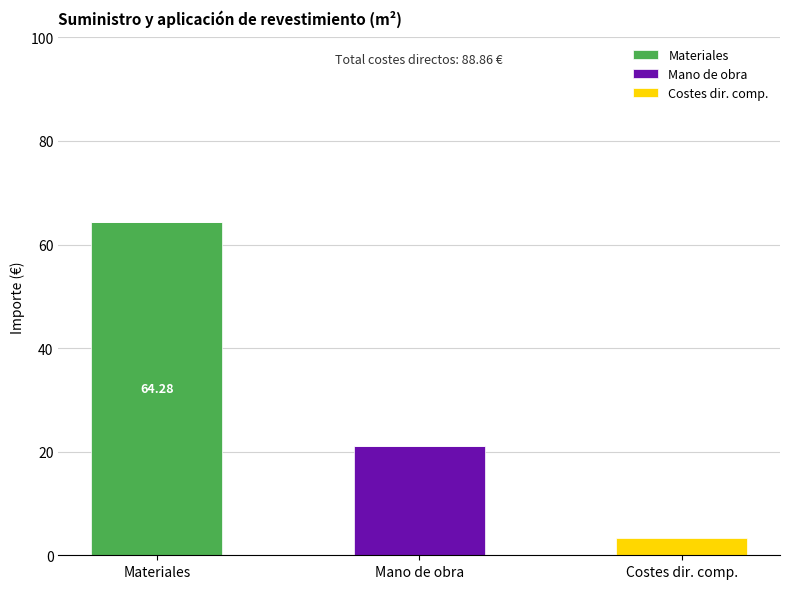

At which category is the sum across all series the highest?

Materiales